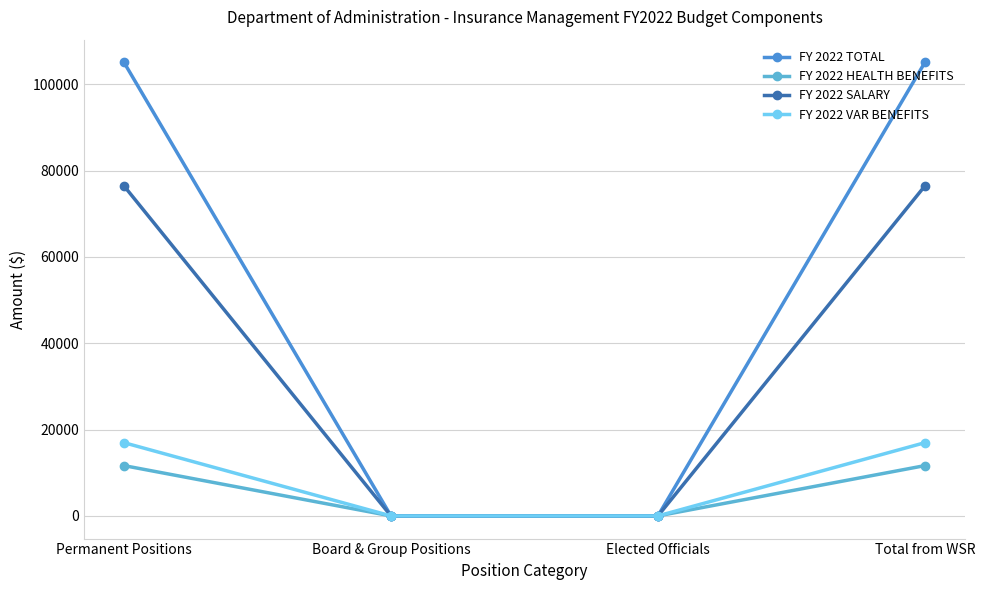

What is the label of the 4th point from the left?

Total from WSR